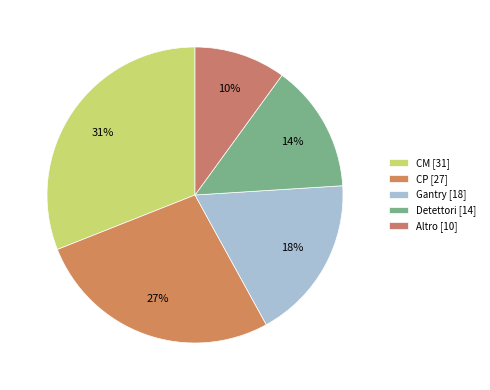

Is there a majority slice in this chart?

No